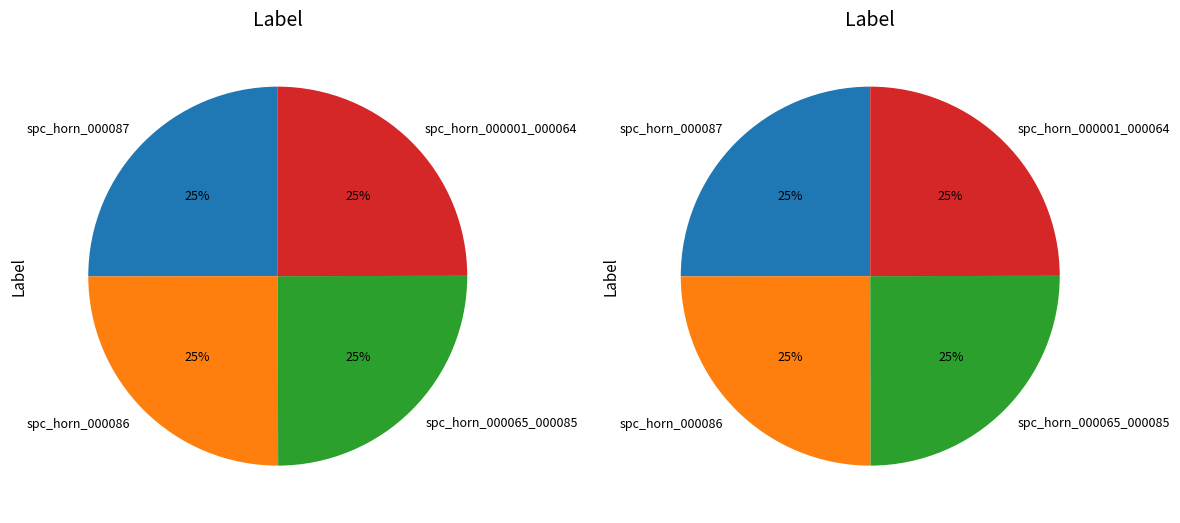

How many slices are in this pie chart?

4